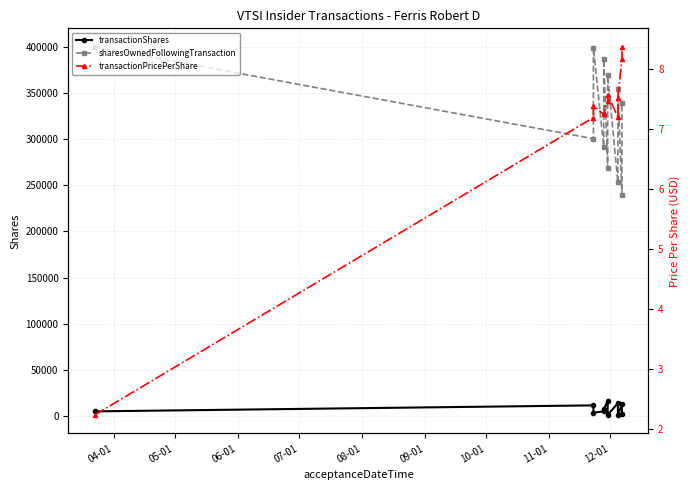

What is the value of the transactionPricePerShare point at the 7th from the left?

7.6